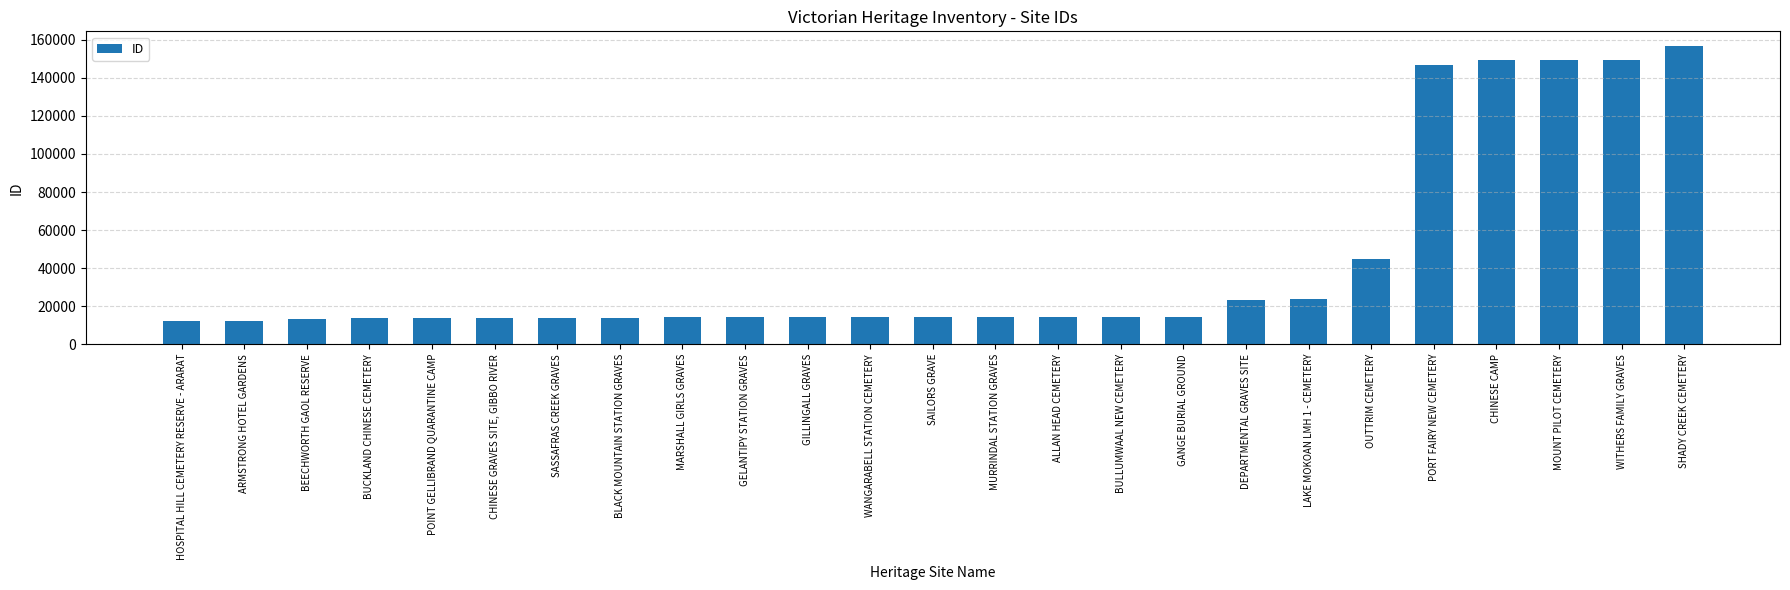

What is the difference between the values at MARSHALL GIRLS GRAVES and SASSAFRAS CREEK GRAVES?

8